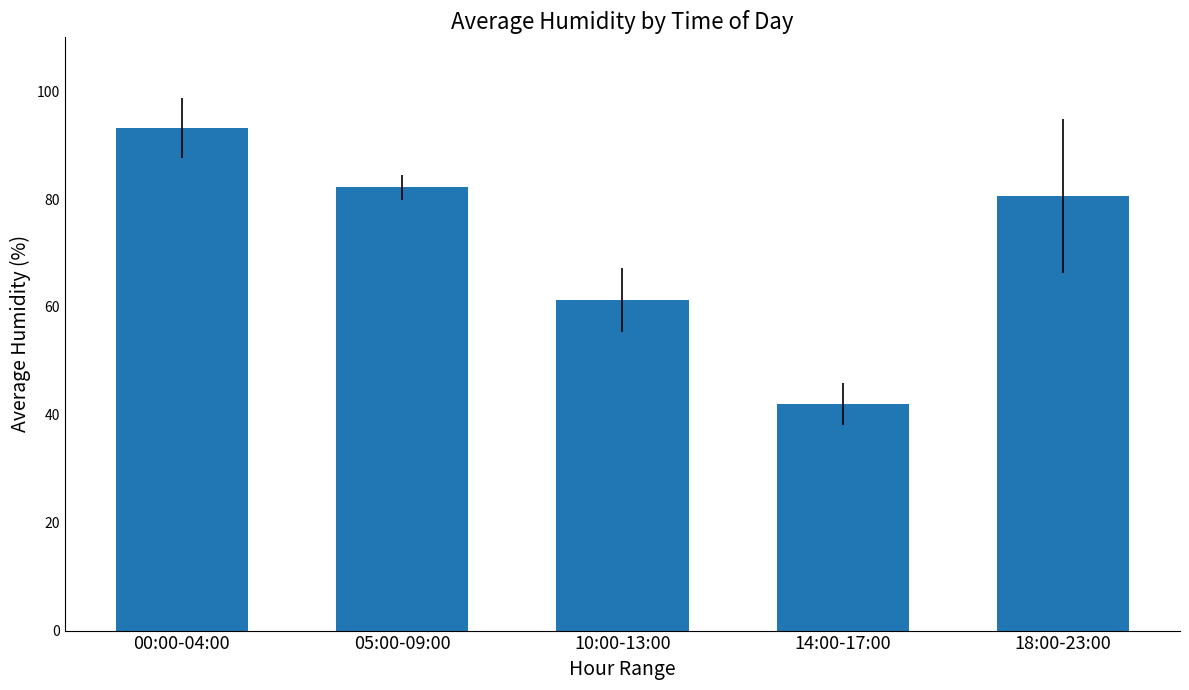

What is the label of the 2nd bar from the right?

14:00-17:00